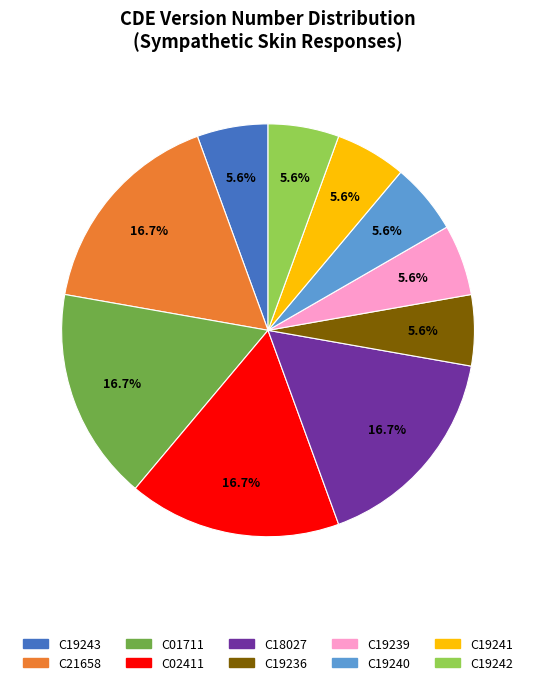

Does any single category account for the majority?

No